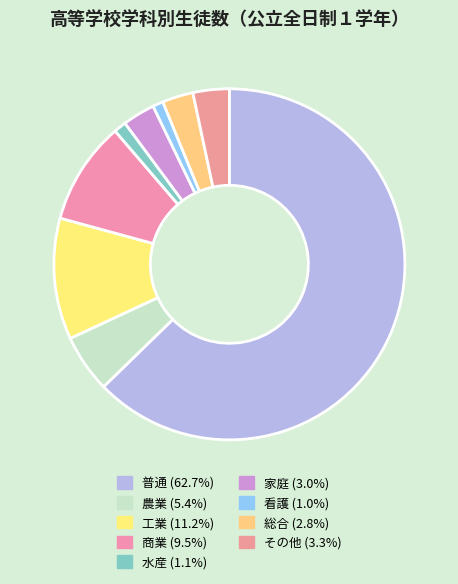

What percentage do その他 and 普通 together represent?

66.1%